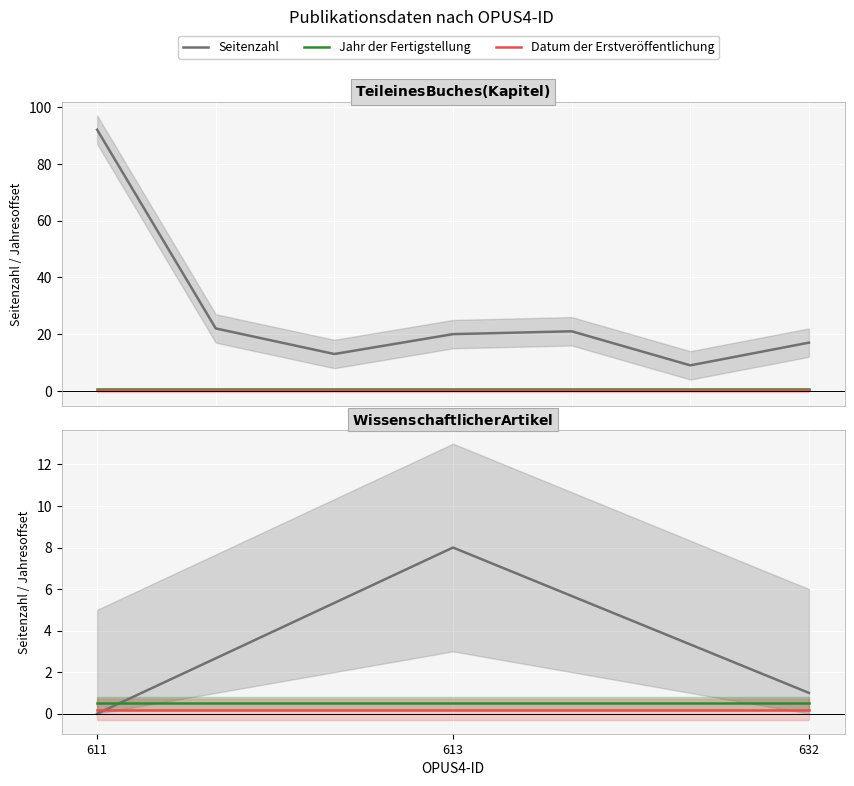

Rank the series by their maximum value, from lowest to highest.

Datum der Erstveröffentlichung, Jahr der Fertigstellung, Seitenzahl